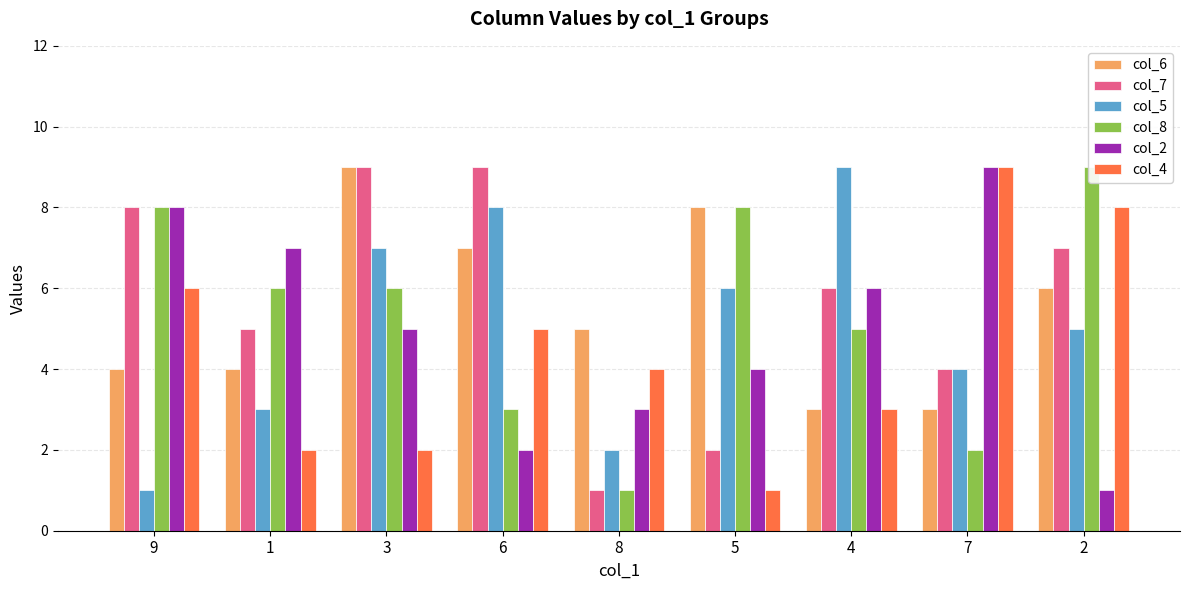

Rank the series at 9 from highest to lowest value.

col_7, col_8, col_2, col_4, col_6, col_5